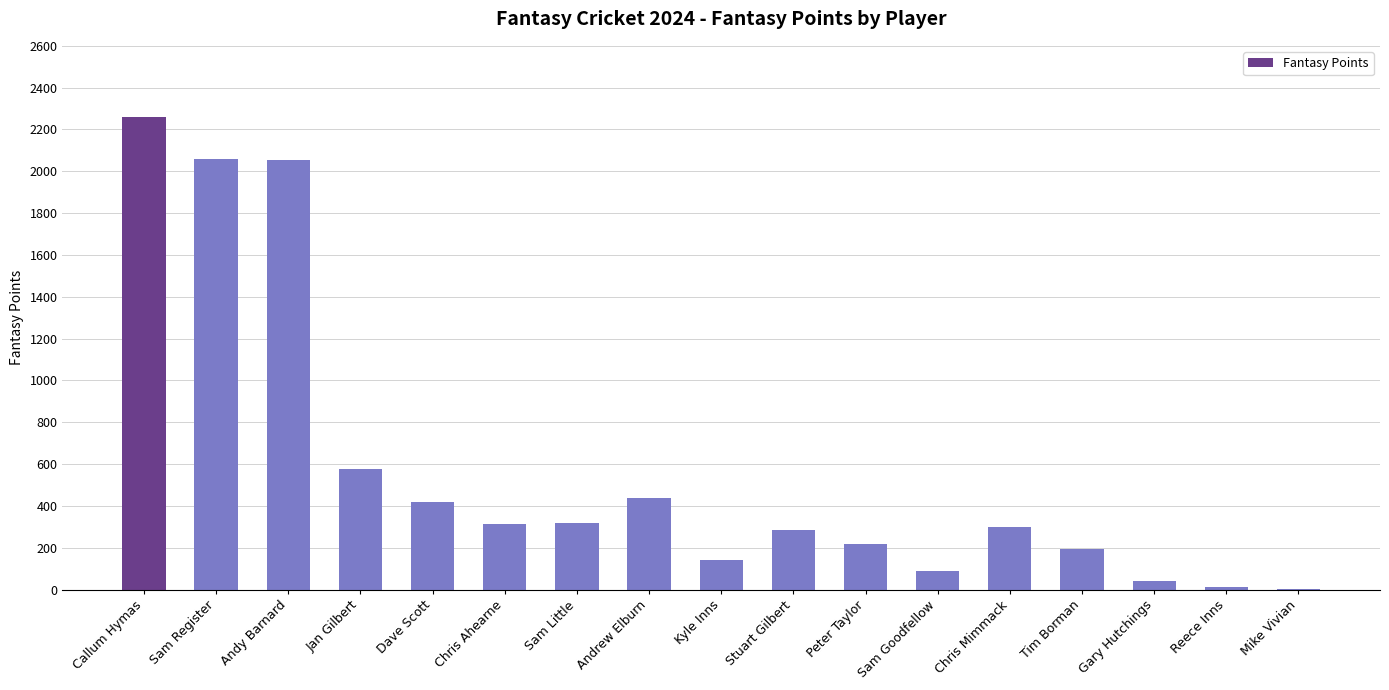

At which label is the value closest to 1133?

Jan Gilbert